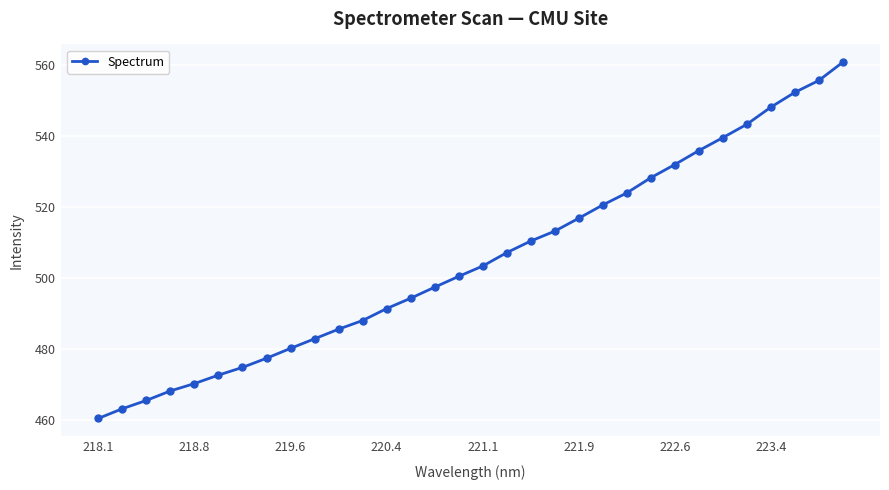

What is the difference between the second highest and minimum values?

95.1